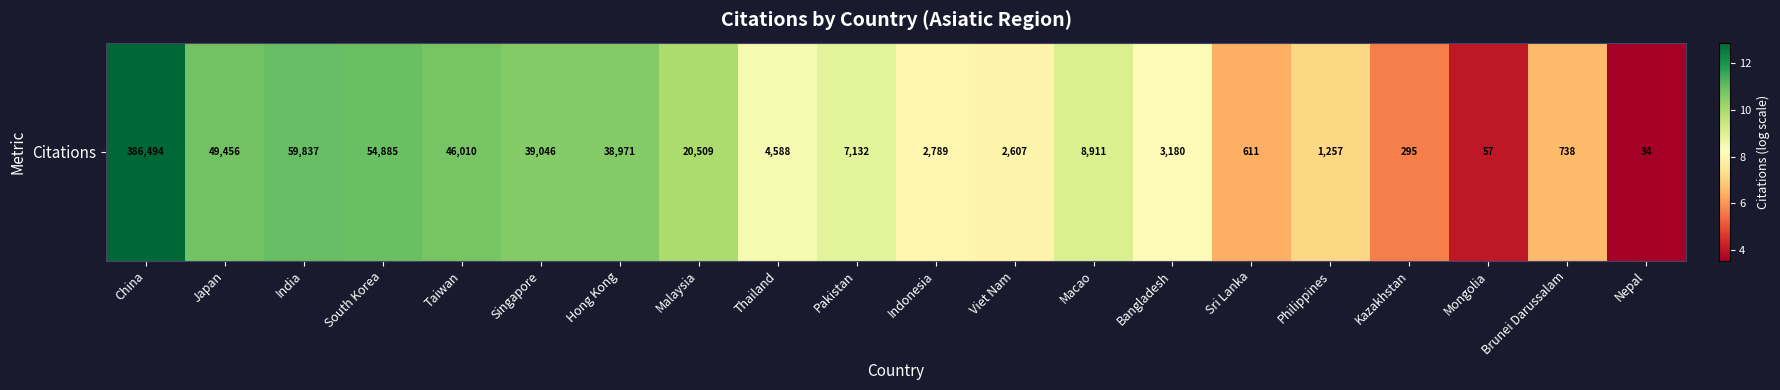

The value at Kazakhstan is 2.6. True or false?

False